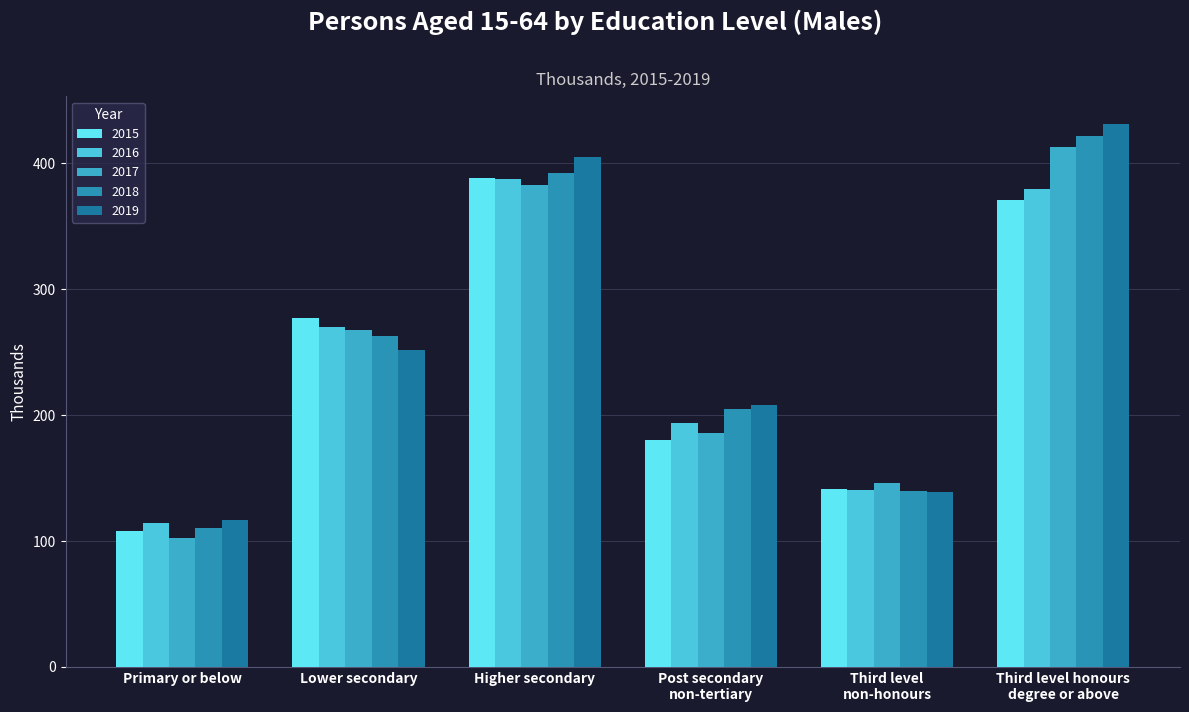

Between Third level
non-honours and Post secondary
non-tertiary, which is larger?

Post secondary
non-tertiary